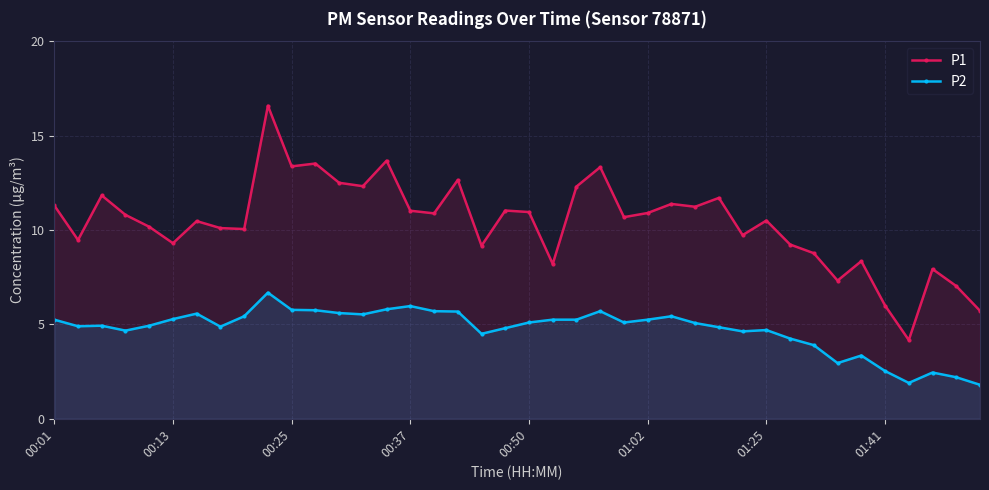

Which category has the lowest value in the P2 series?

39